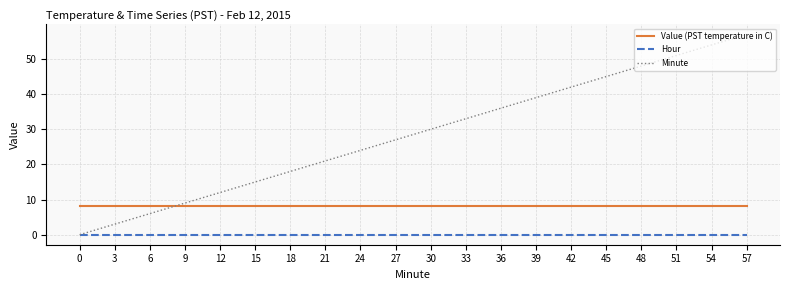

Which series has the largest range (max minus min)?

Minute